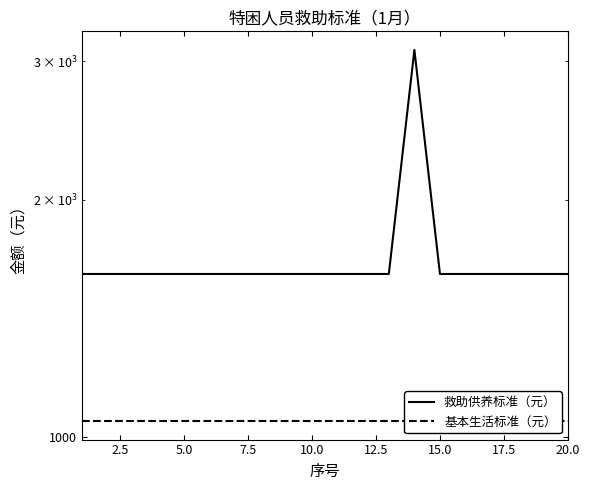

What is the label of the 8th point from the left?

17.5